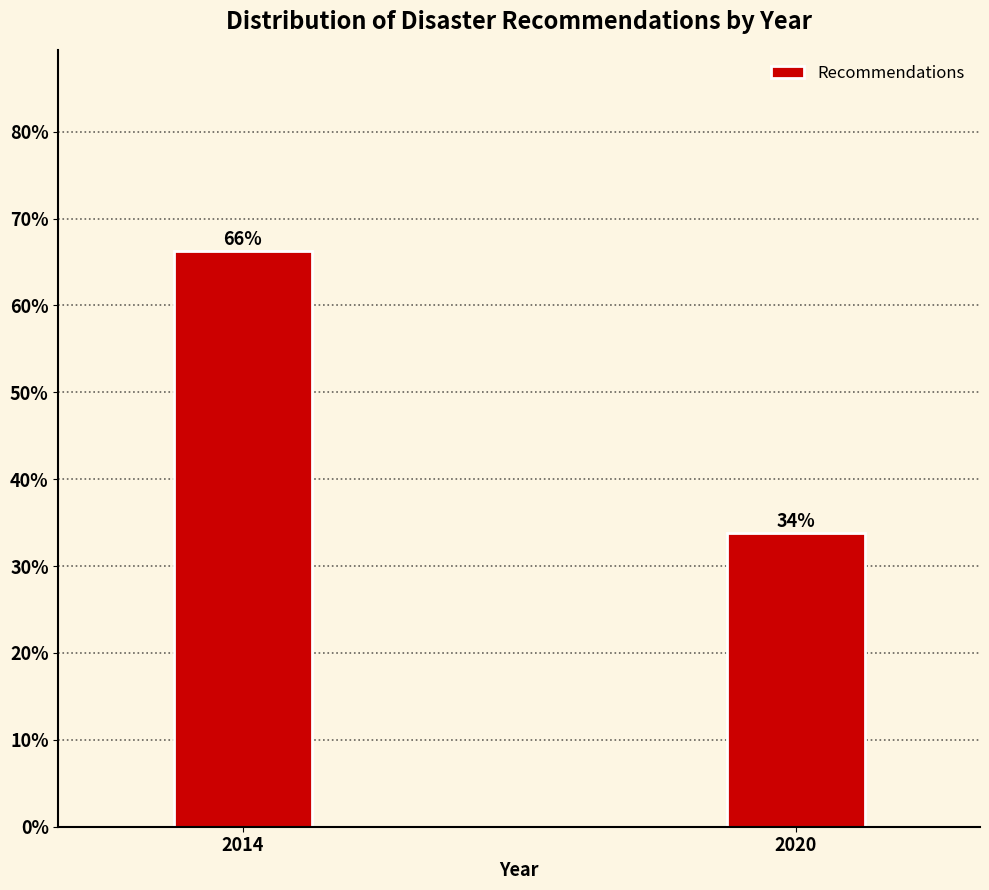

Are the bars horizontal?

No